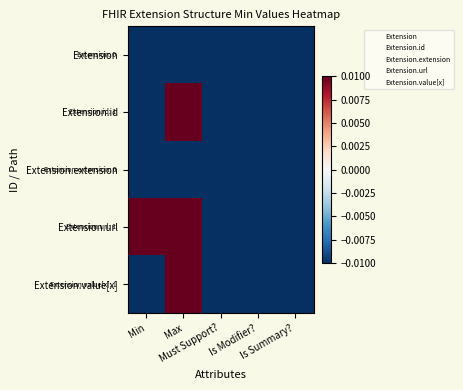

Reading right to left, what are all the values shown in this chart?

Extension: Is Summary?=-0.0	Is Modifier?=-0.0	Must Support?=-0.0	Max=-0.0	Min=-0.0
Extension.id: Is Summary?=-0.0	Is Modifier?=-0.0	Must Support?=-0.0	Max=0.0	Min=-0.0
Extension.extension: Is Summary?=-0.0	Is Modifier?=-0.0	Must Support?=-0.0	Max=-0.0	Min=-0.0
Extension.url: Is Summary?=-0.0	Is Modifier?=-0.0	Must Support?=-0.0	Max=0.0	Min=0.0
Extension.value[x]: Is Summary?=-0.0	Is Modifier?=-0.0	Must Support?=-0.0	Max=0.0	Min=-0.0